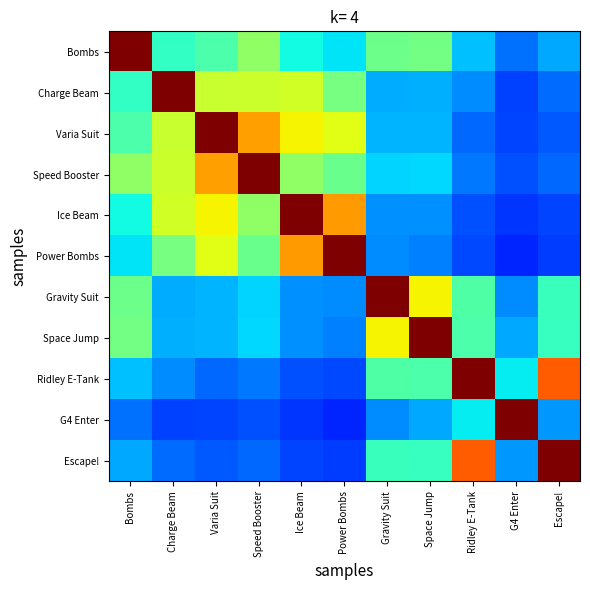

Which category has the lowest value across all series?

G4 Enter